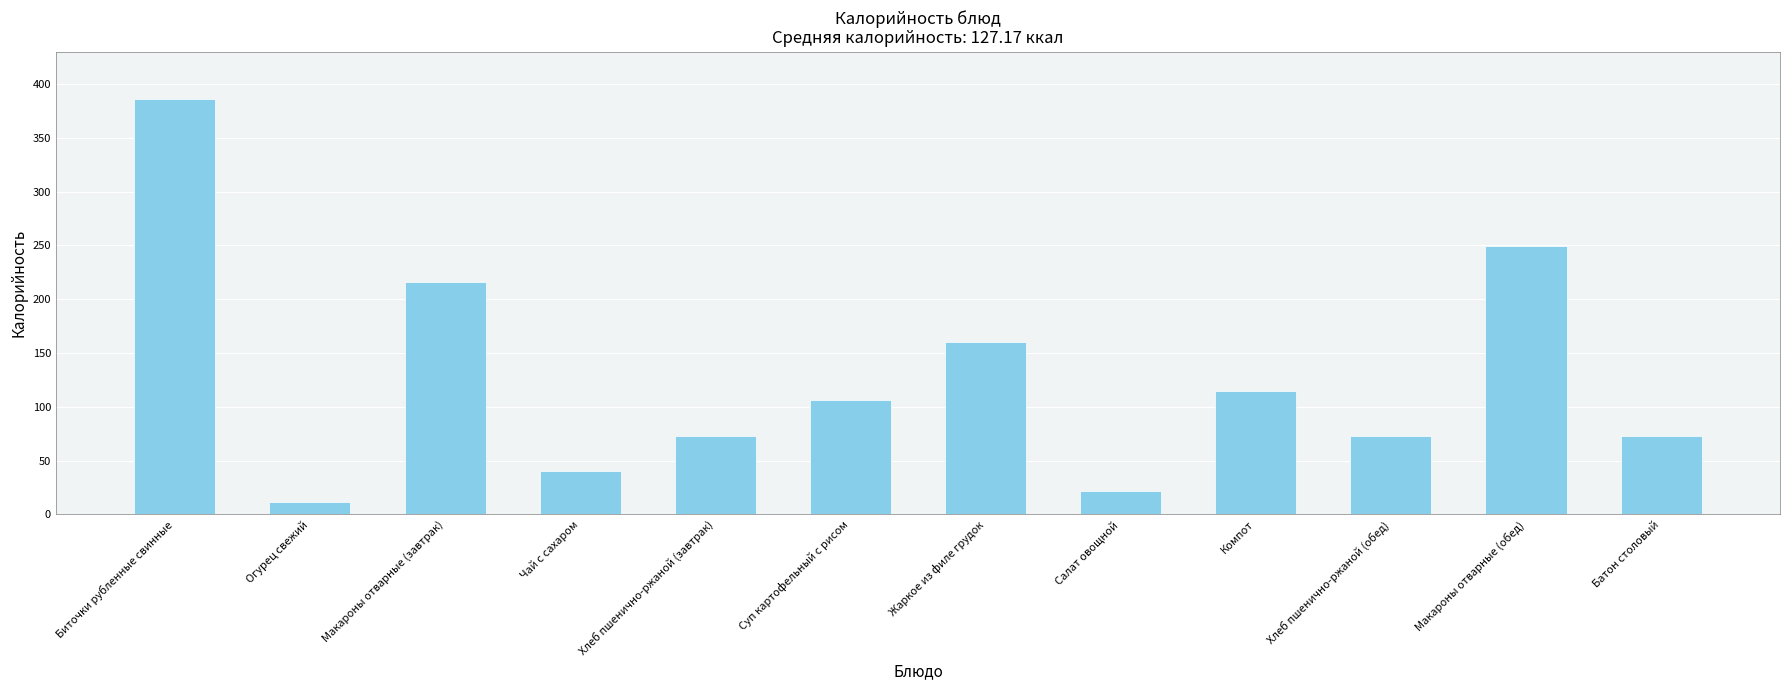

True or false: the data shows 73 at Хлеб пшенично-ржаной (завтрак).

True